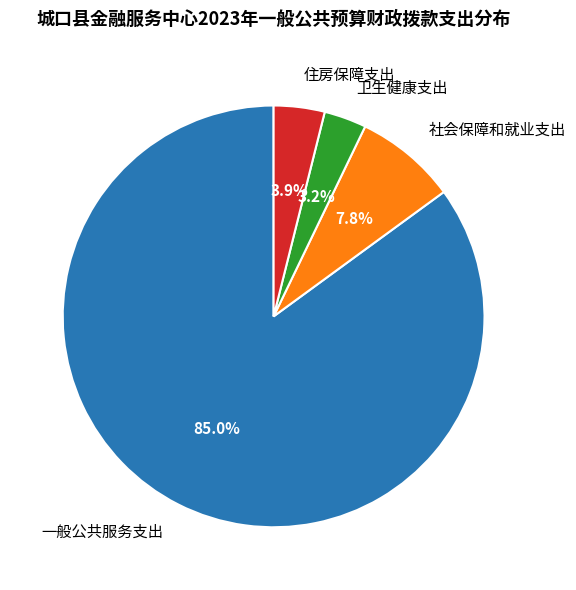

Which category accounts for the majority?

一般公共服务支出